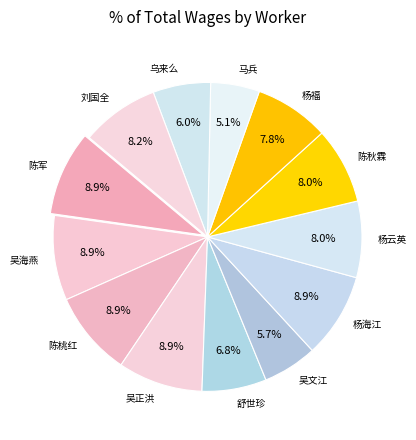

Is there any slice that represents more than half of the pie?

No